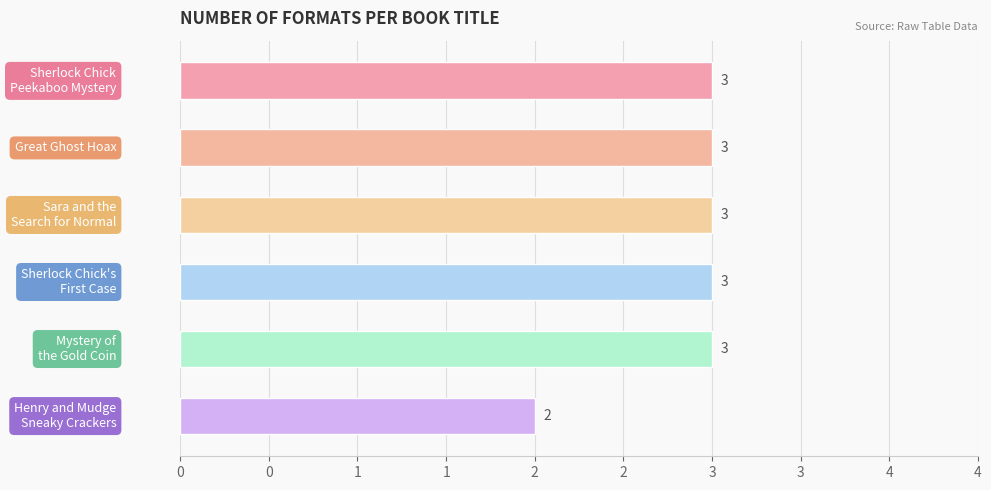

What is the difference between the maximum and minimum values?

1